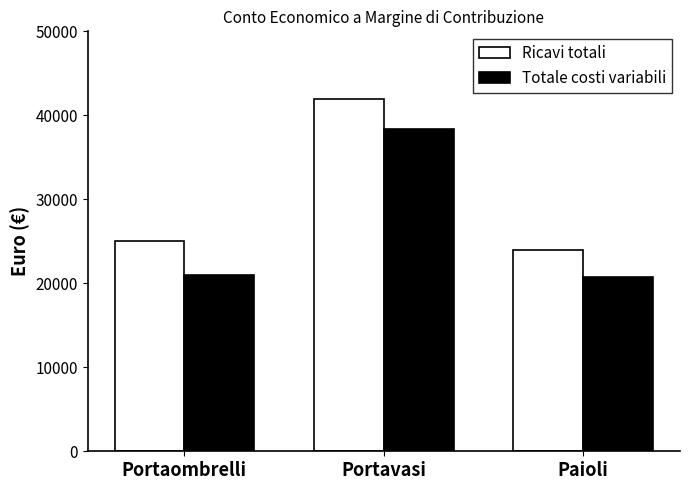

What are all the series names shown in the legend?

Ricavi totali, Totale costi variabili